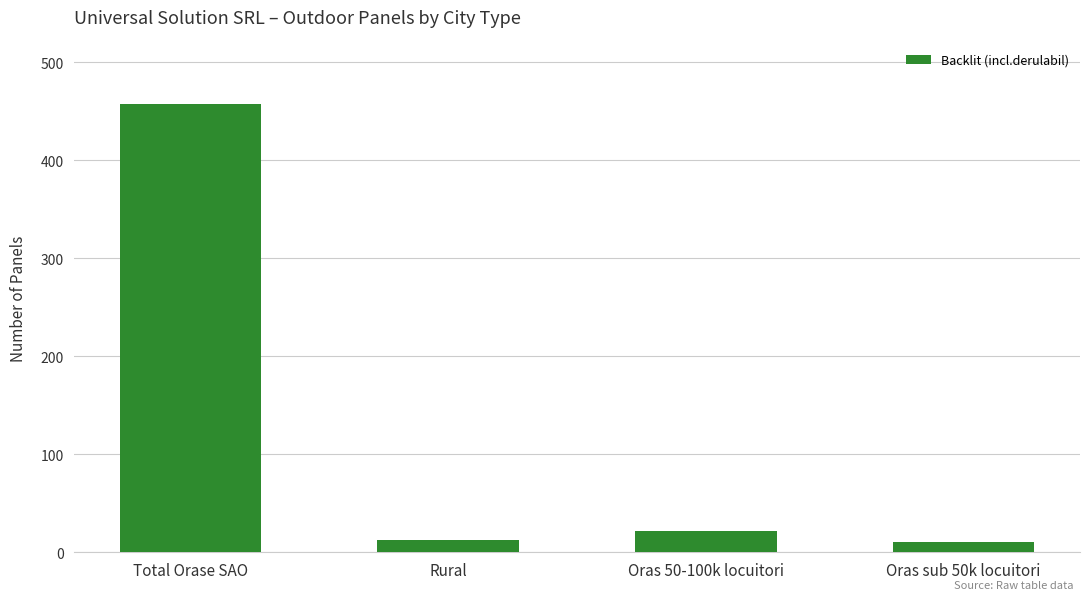

Are the bars grouped side by side (vs. stacked)?

No